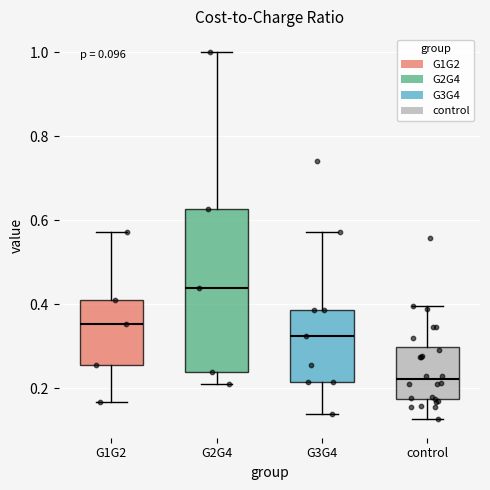

Which box has the lowest median line?

control